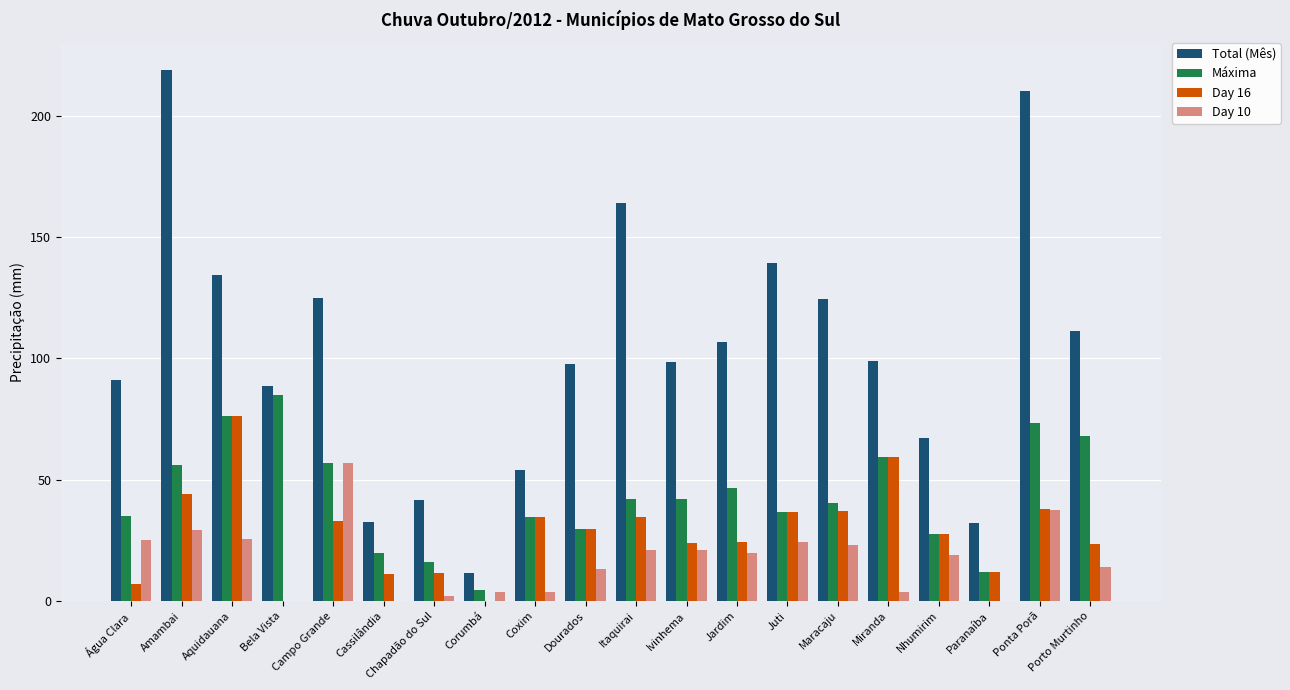

What is the maximum value for Day 16?

76.2